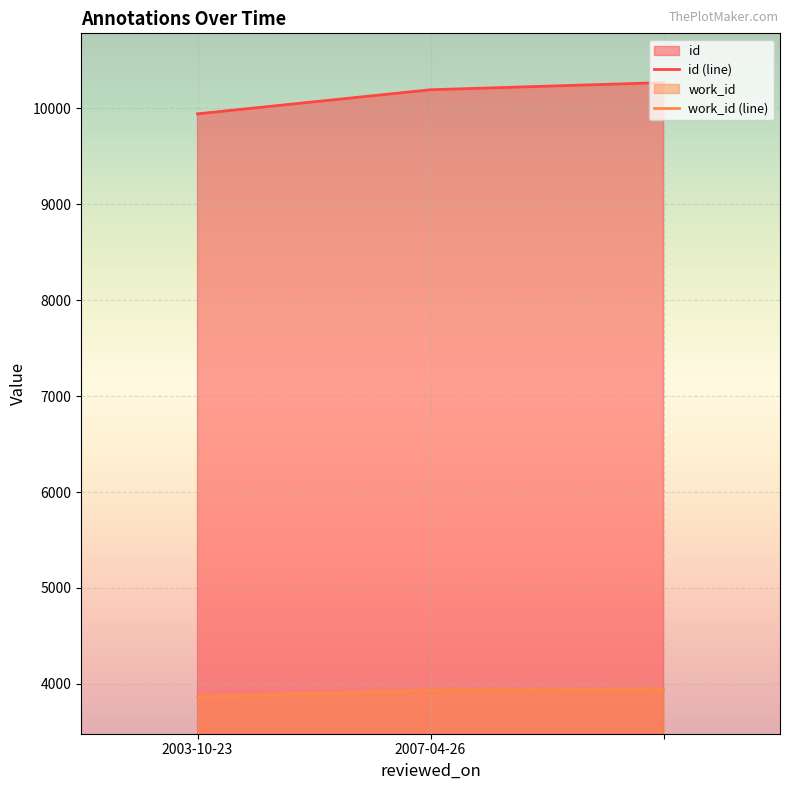

How many id (line) values are between 9944 and 10270?

3